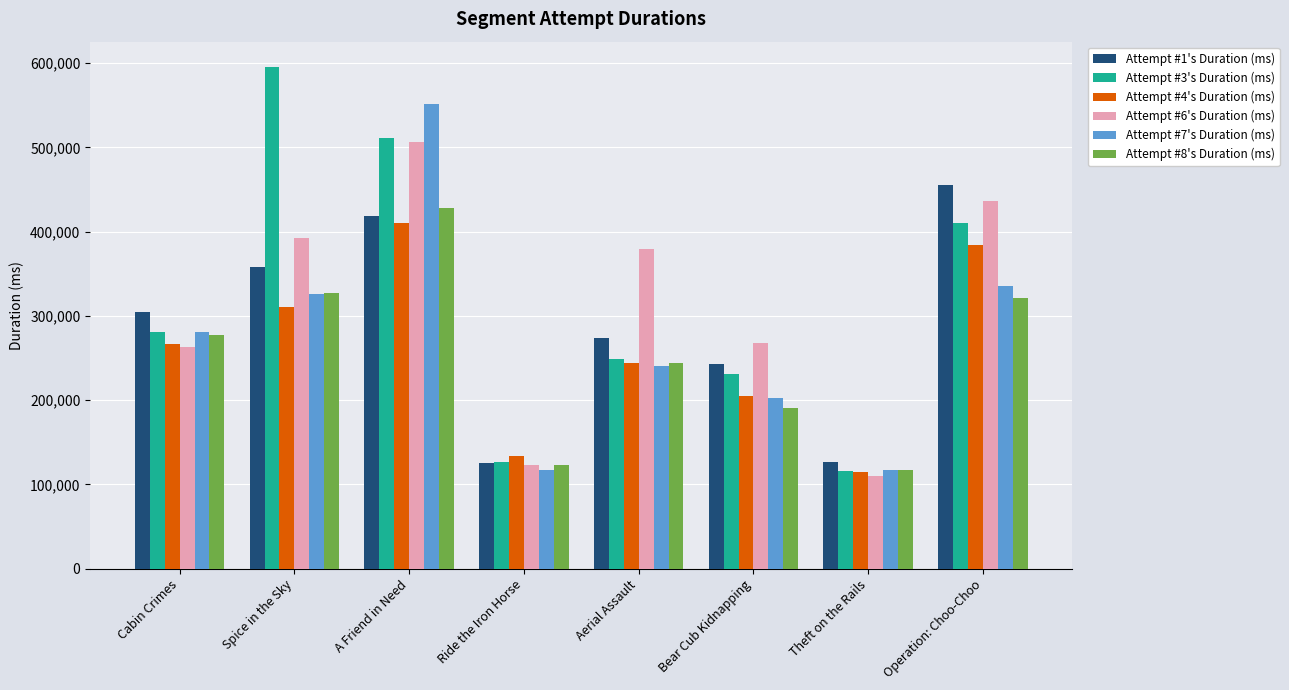

True or false: Attempt #1's Duration (ms) has a value of 273810 at Aerial Assault.

True